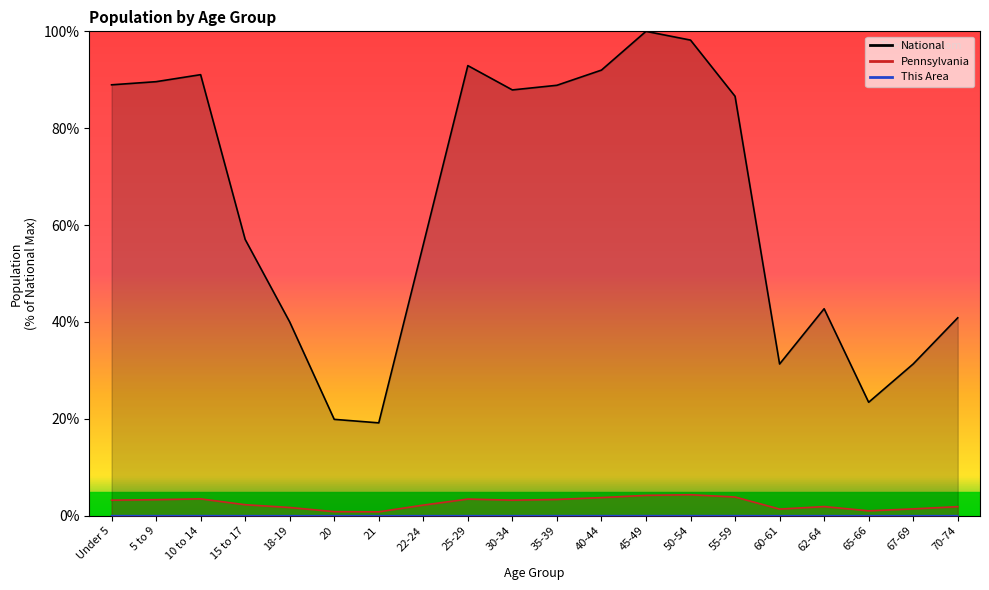

Is it true that This Area equals 0.0 at 20?

False